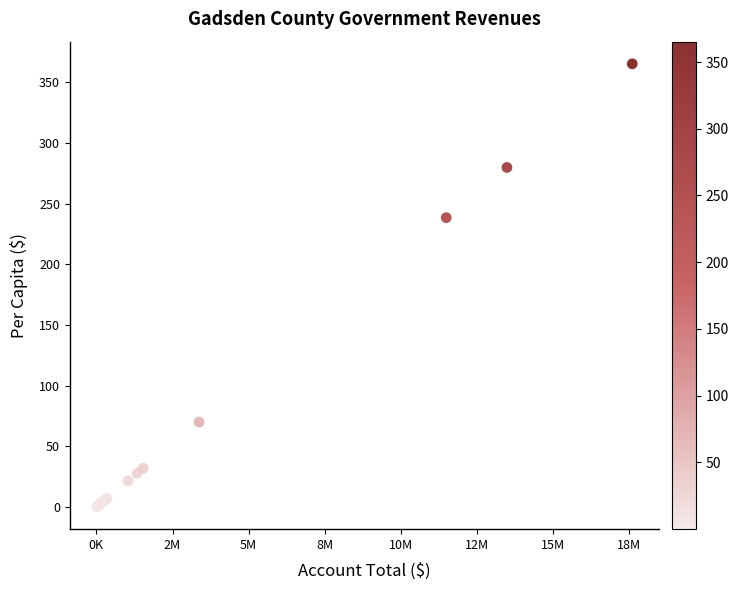

What Y value in the scatter plot is closest to 182?

238.4